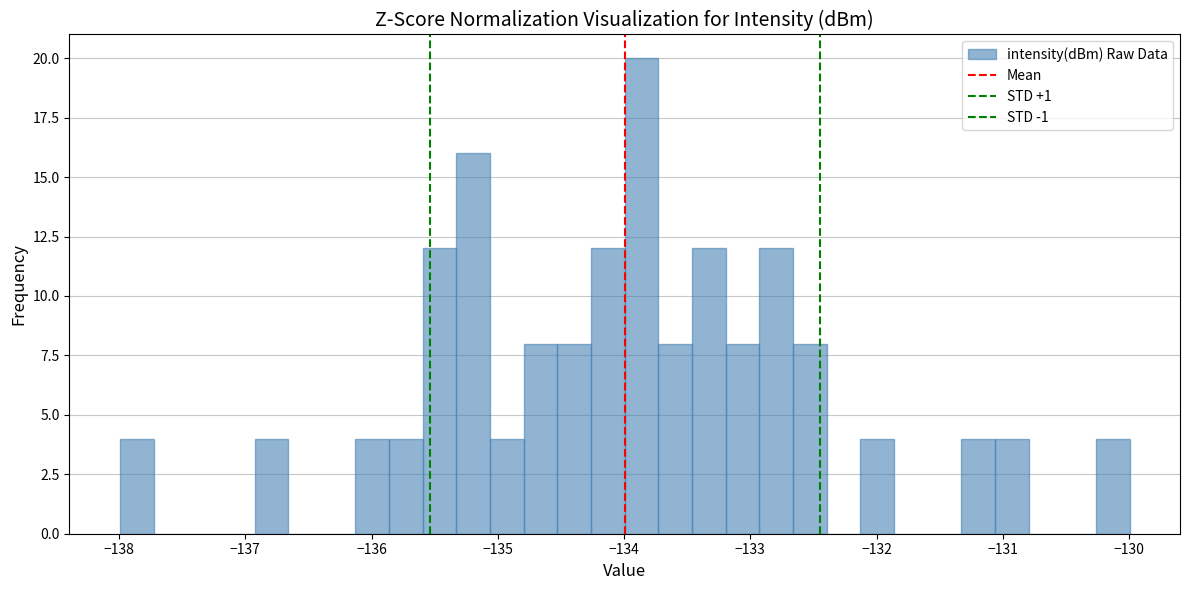

Around what value on the x-axis is the tallest bar? Give the approximate position of its centre, as read against the axis.

-133.9